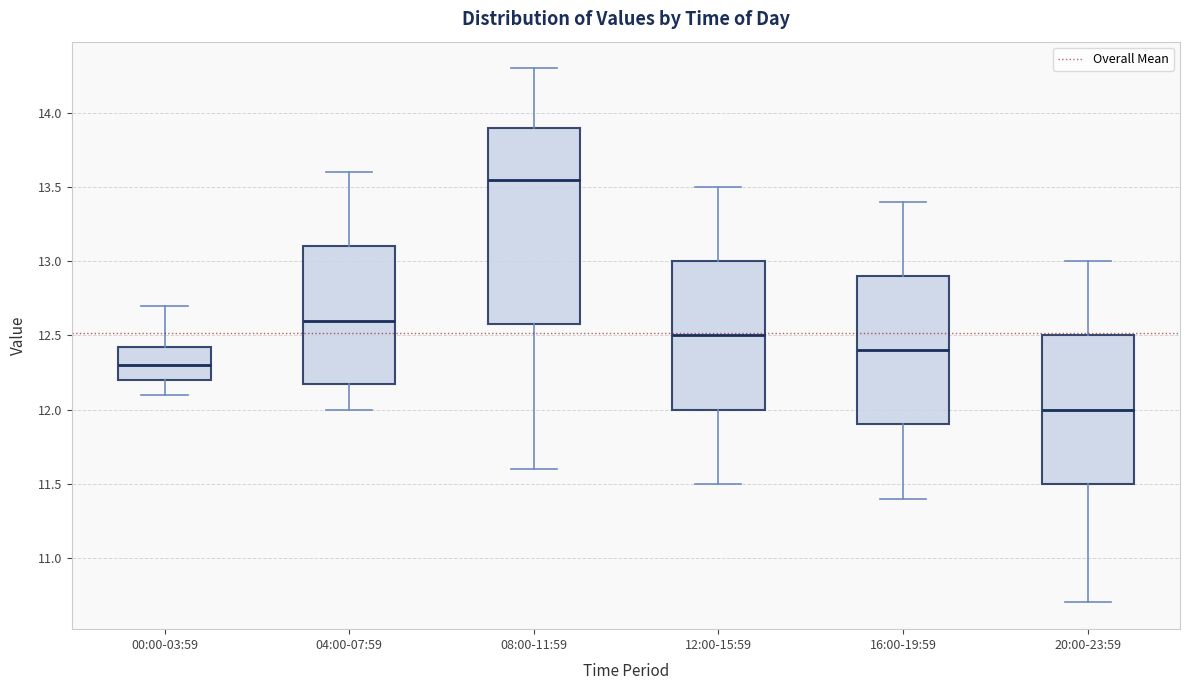

Reading left to right, read every box against the y-axis: the position of its median line, the range the box covers, and the ends of its whiskers. The values are not printed on the chart, so give them approximately, as read against the axis.

00:00-03:59: median 12.30, box 12.20 to 12.45, whiskers 12.10 to 12.70
04:00-07:59: median 12.60, box 12.20 to 13.10, whiskers 12.00 to 13.60
08:00-11:59: median 13.55, box 12.60 to 13.90, whiskers 11.60 to 14.30
12:00-15:59: median 12.50, box 12.00 to 13.00, whiskers 11.50 to 13.50
16:00-19:59: median 12.40, box 11.90 to 12.90, whiskers 11.40 to 13.40
20:00-23:59: median 12.00, box 11.50 to 12.50, whiskers 10.70 to 13.00